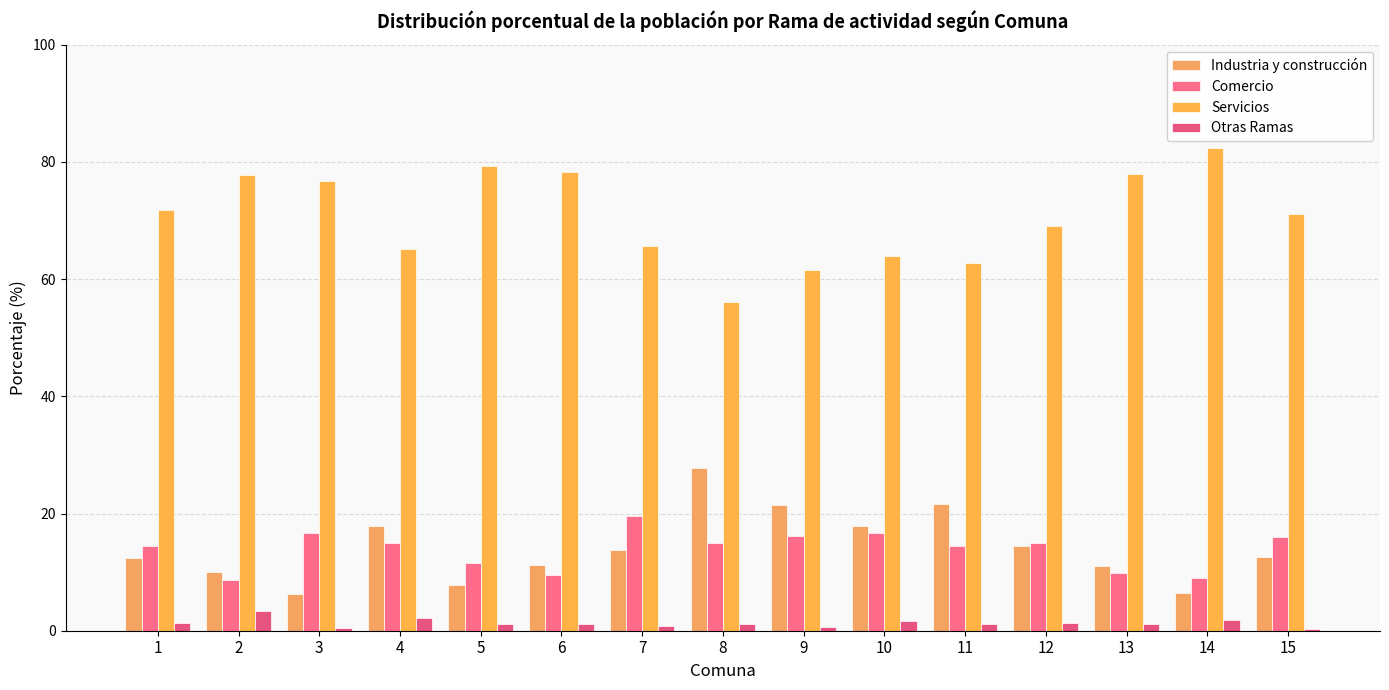

The value of Otras Ramas at 8 is 1.6. True or false?

False